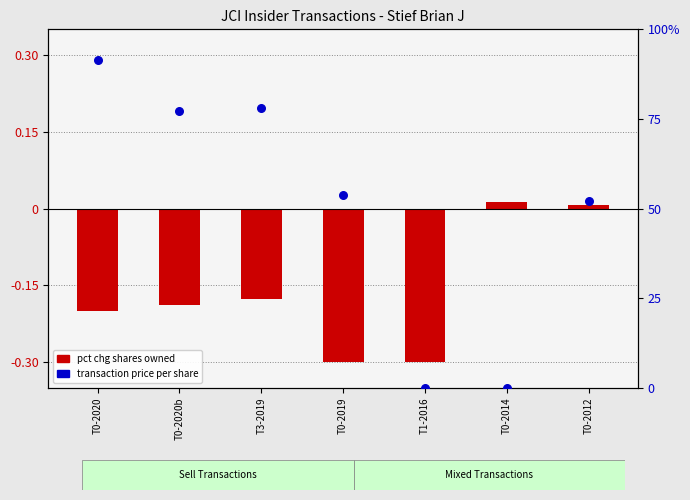

Which series has the widest spread of Y values?

transaction price (normalized)